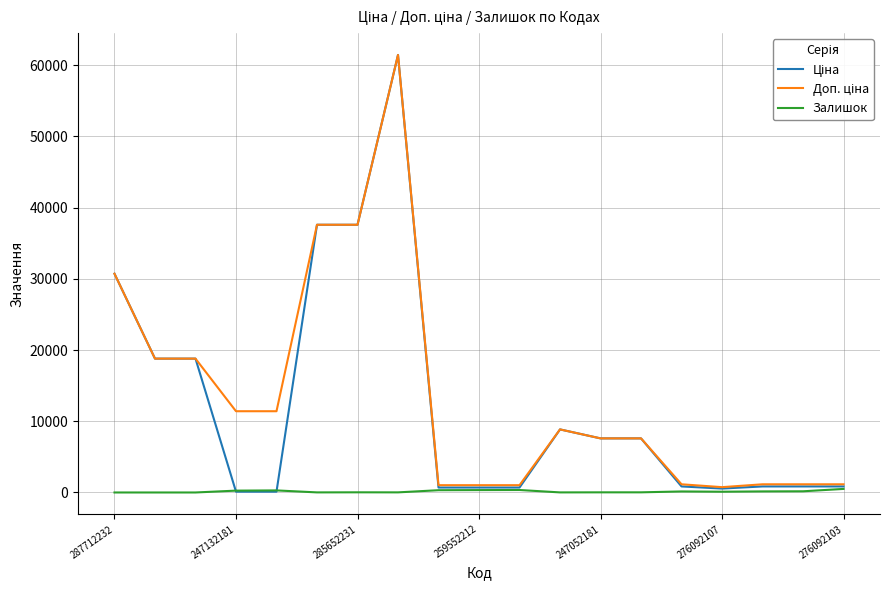

Is this an area chart (filled region under the line)?

No